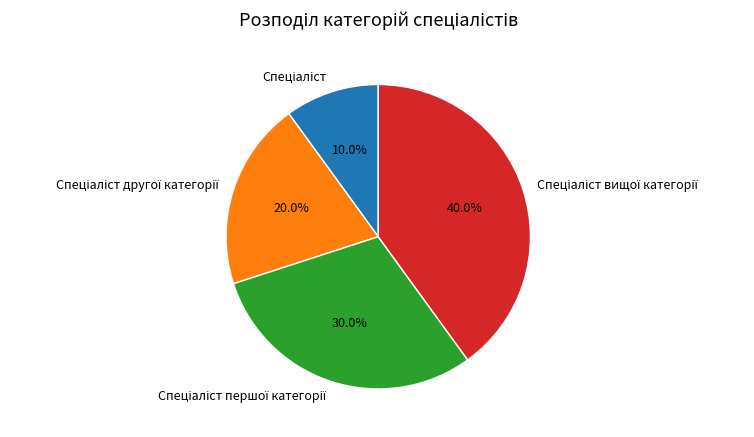

Is there any slice that represents more than half of the pie?

No